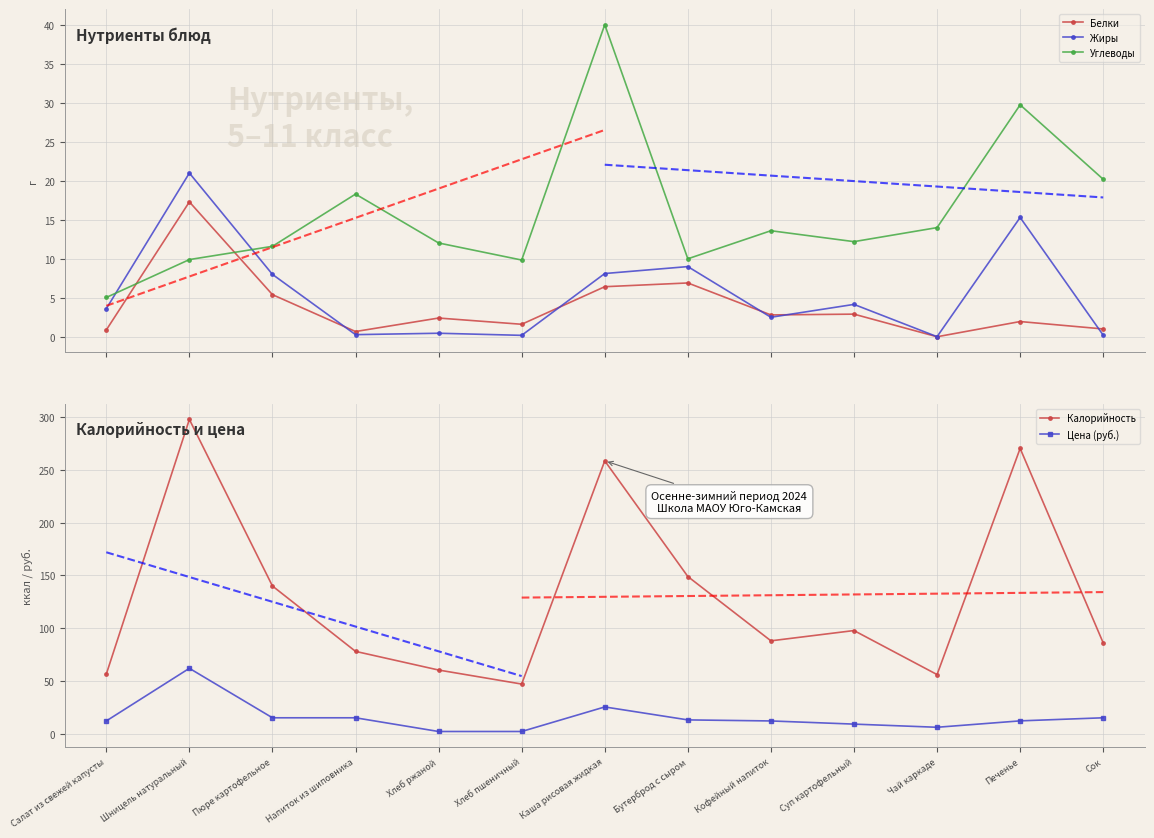

How many data points does each series have?

13